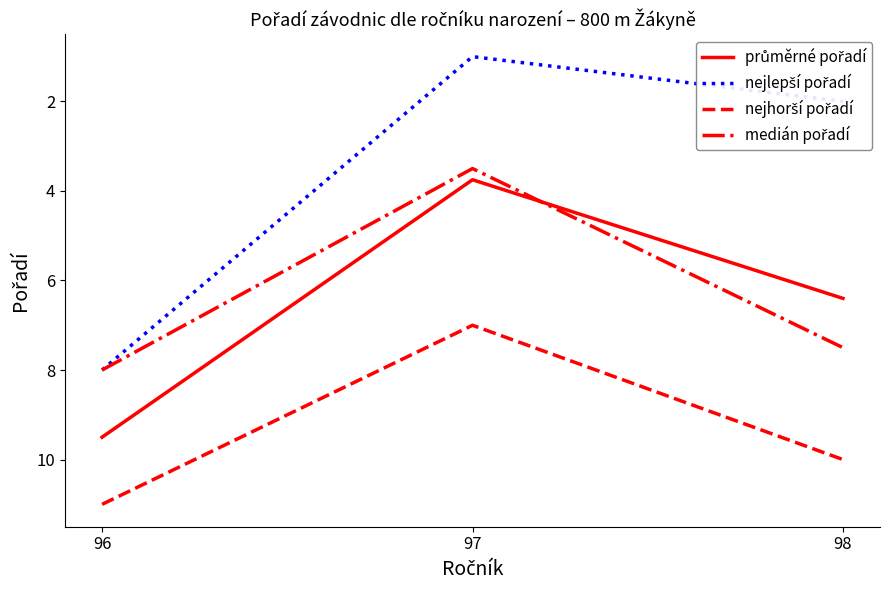

What is the difference between the highest and lowest values at 97?

6.0